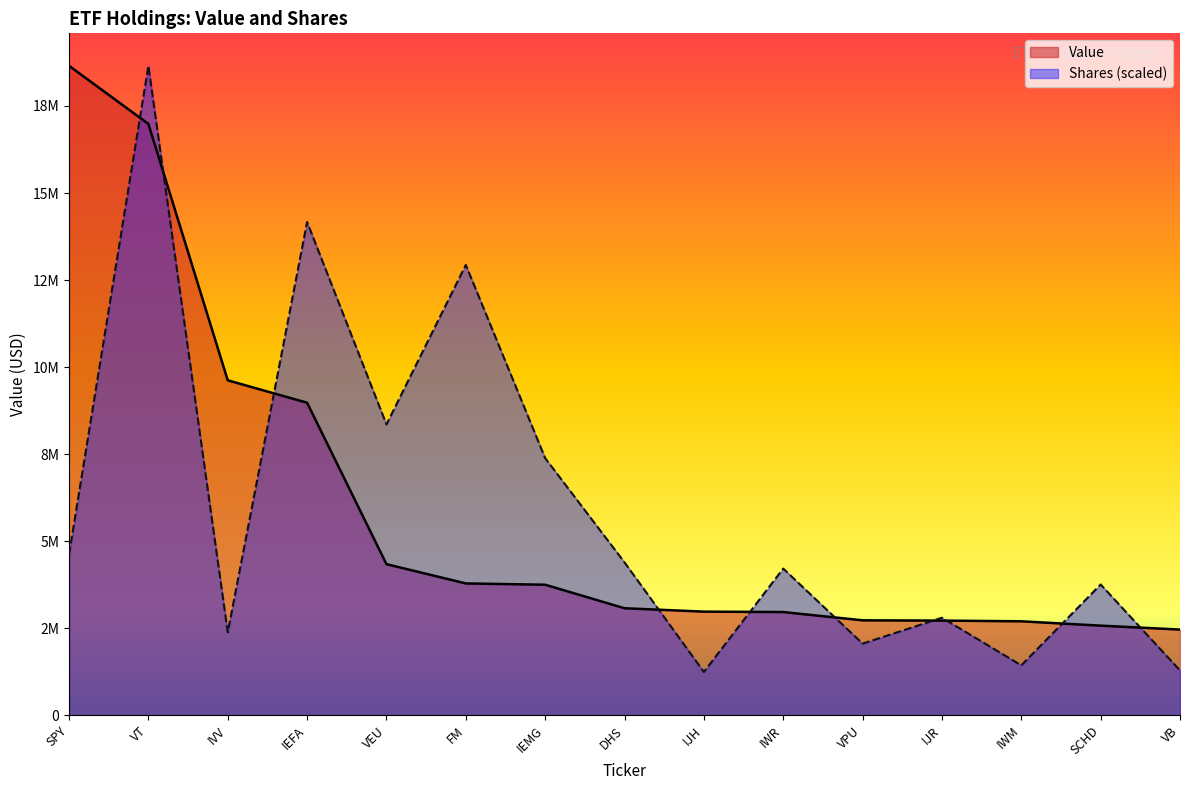

Which series changed the most between IJH and IWM?

Value